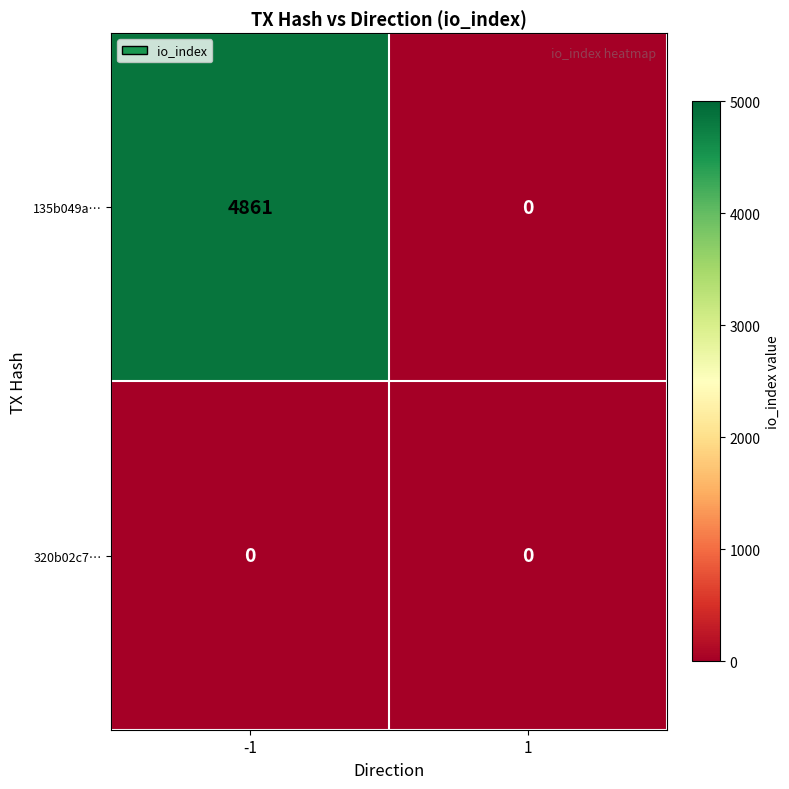

How many categories are shown in the chart?

2